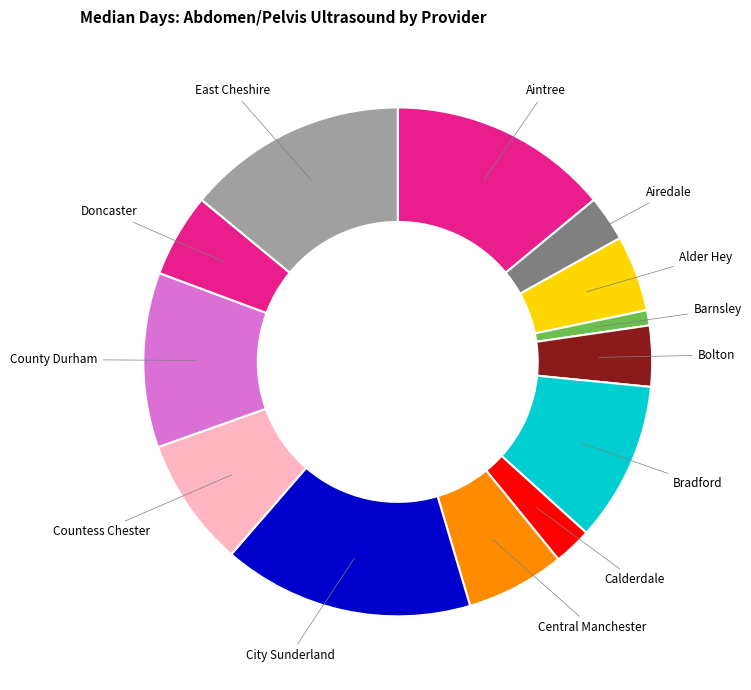

What is the ratio of the value at Aintree to the value at Bradford?

1.4